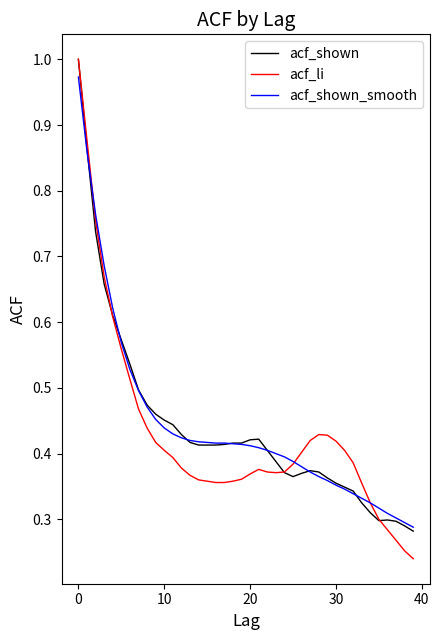

Which series has the widest spread of values?

acf_li